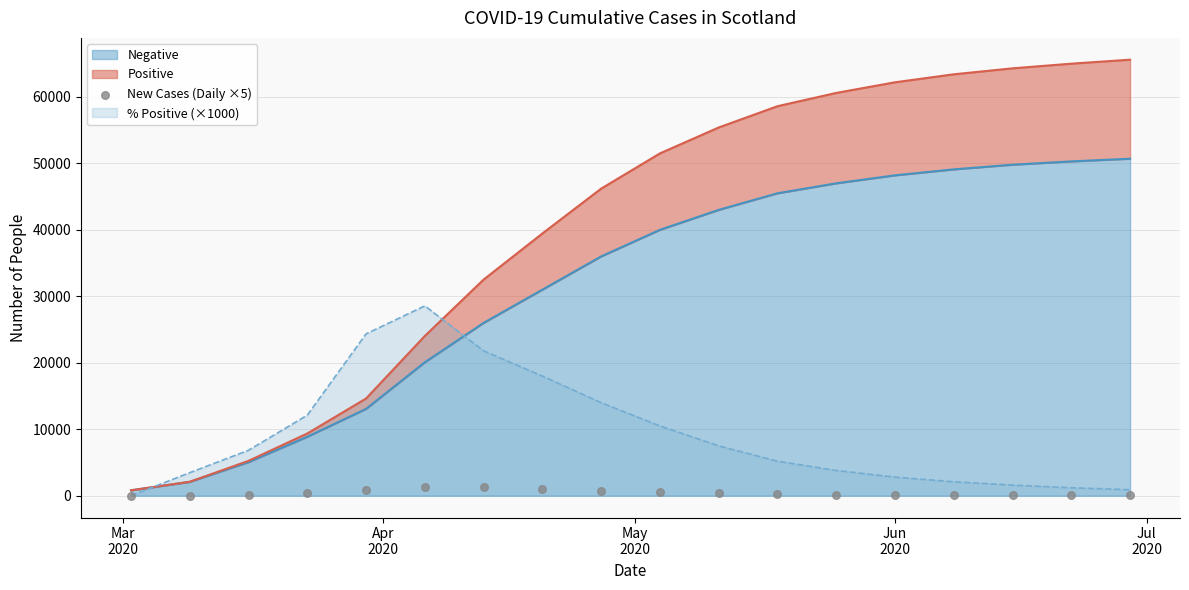

What is the highest value of the Negative series?

50700